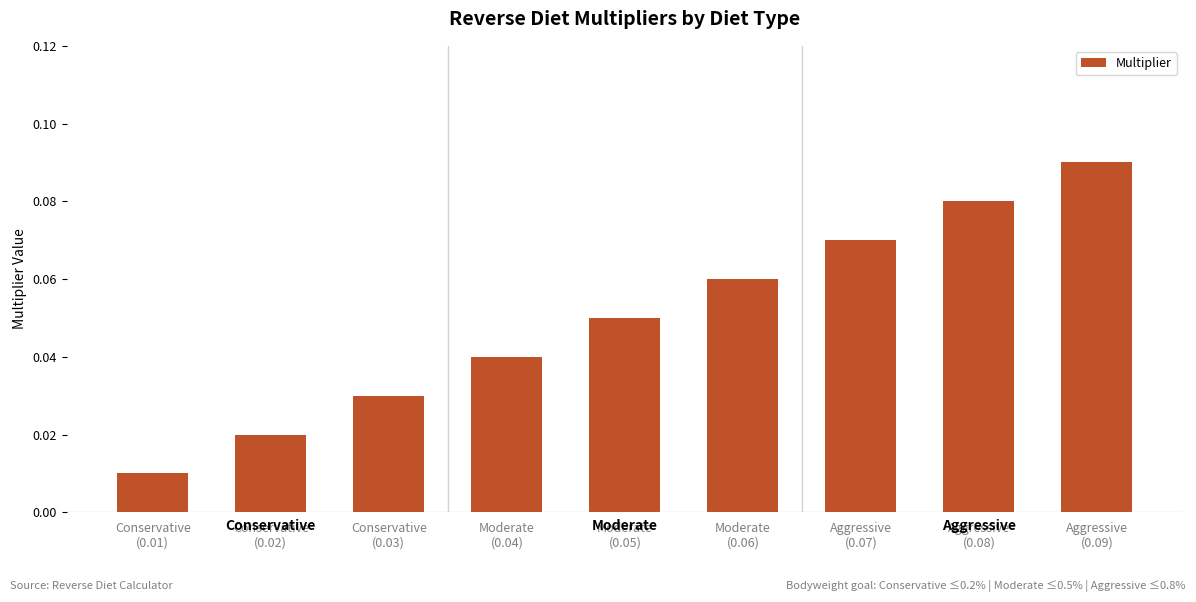

Where is the data nearest to the value 0?

Conservative
(0.01)